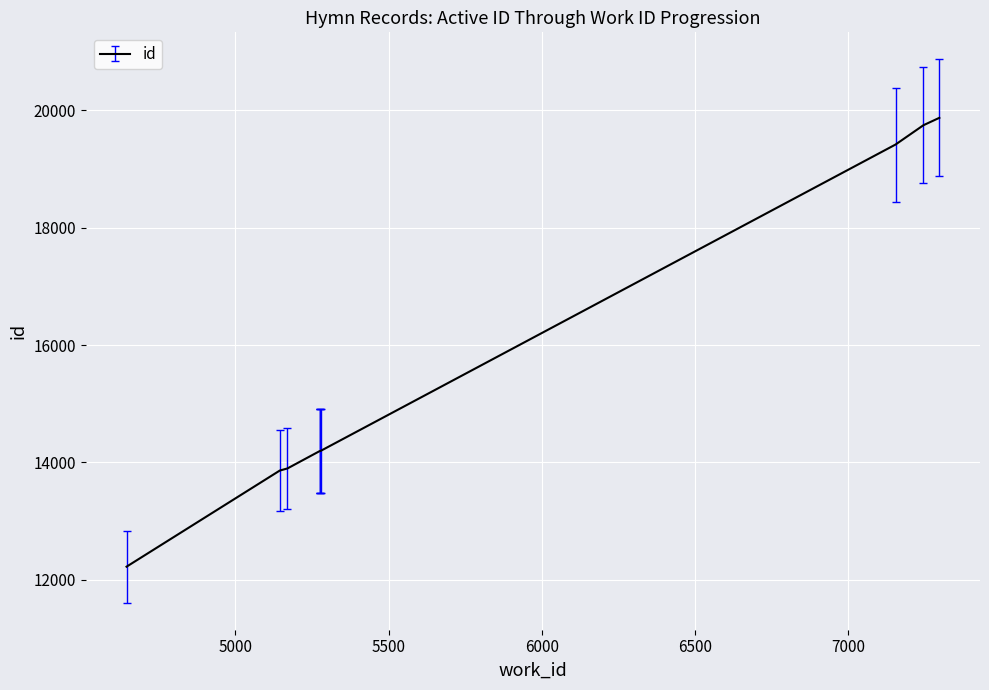

What is the smallest value displayed?

12225